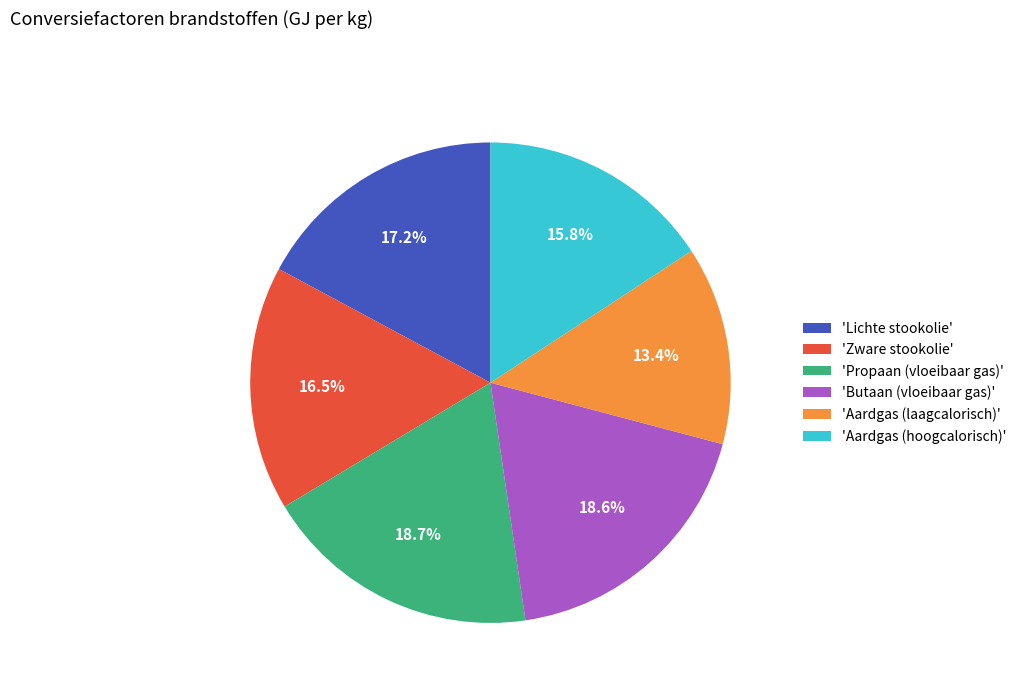

Is there any slice that represents more than half of the pie?

No